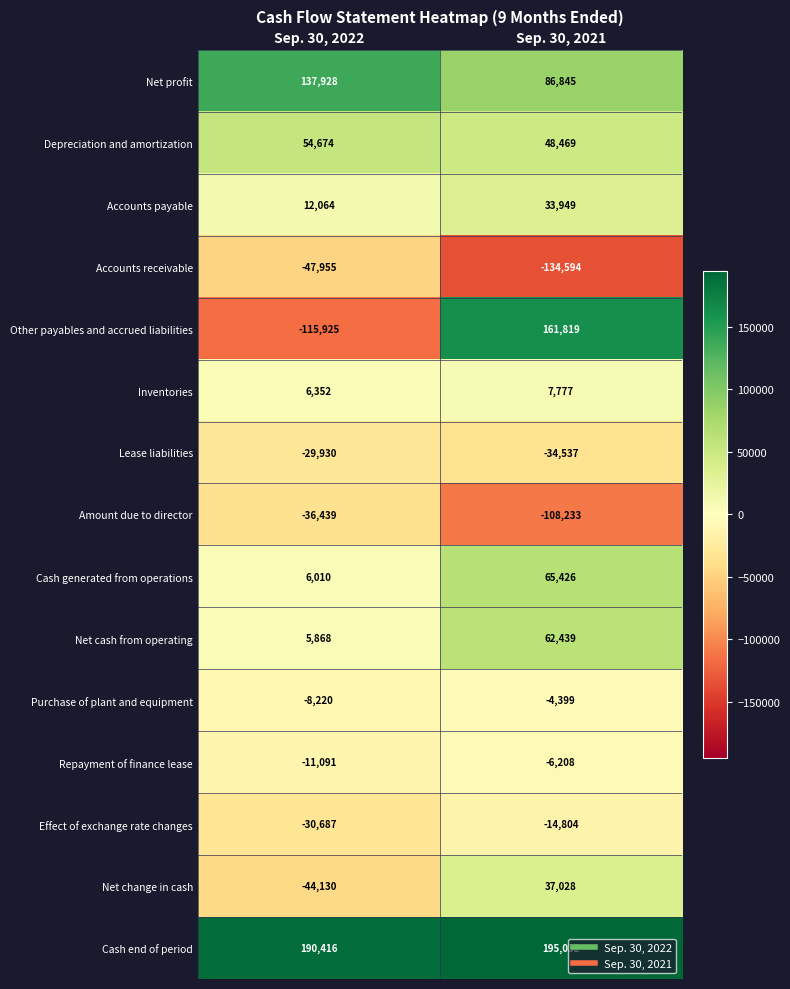

How many distinct data groups are displayed?

15